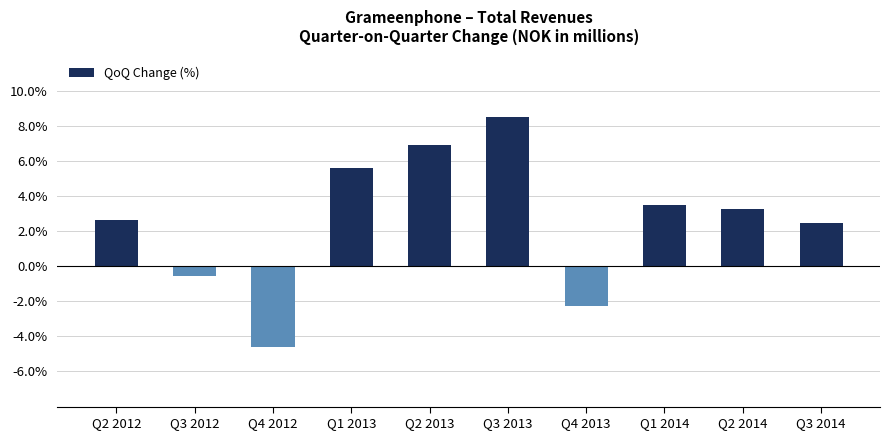

What is the maximum value shown in the chart?

8.5